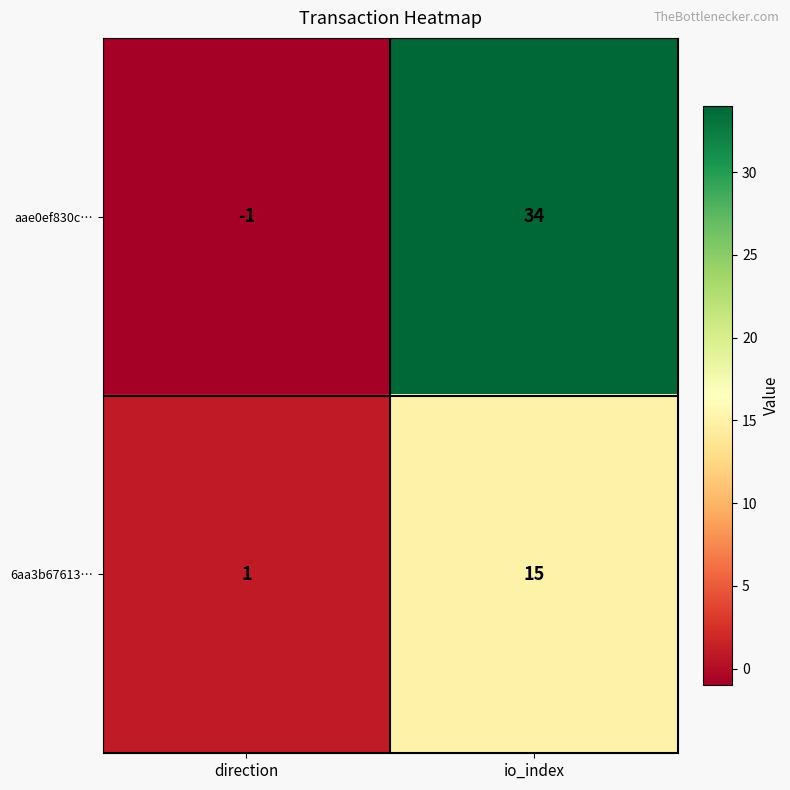

Reading left to right, list all the values displayed in this chart.

aae0ef830c…: direction=-1	io_index=34
6aa3b67613…: direction=1	io_index=15